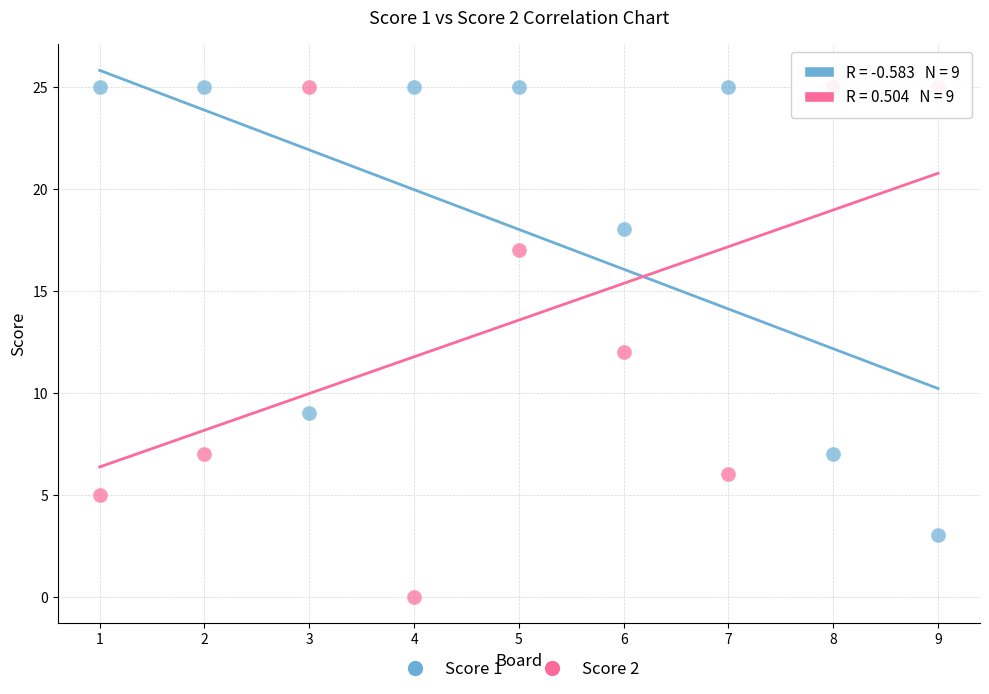

What are all the series names shown in the legend?

Score 1, Score 2